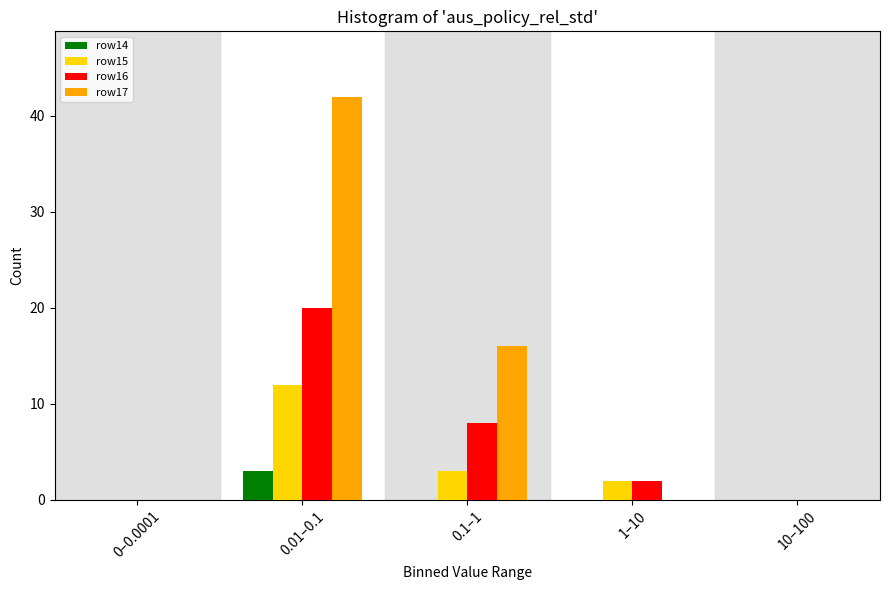

Reading right to left, transcribe all the data shown in this chart.

row14: 10–100=0	1–10=0	0.1–1=0	0.01–0.1=3	0–0.0001=0
row15: 10–100=0	1–10=2	0.1–1=3	0.01–0.1=12	0–0.0001=0
row16: 10–100=0	1–10=2	0.1–1=8	0.01–0.1=20	0–0.0001=0
row17: 10–100=0	1–10=0	0.1–1=16	0.01–0.1=42	0–0.0001=0